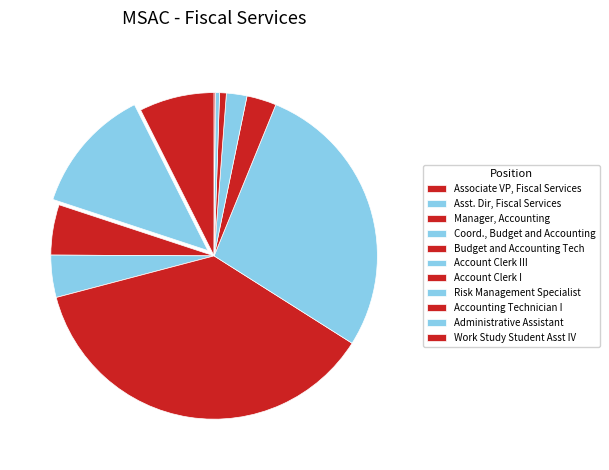

Combined, what portion of the pie is Account Clerk I and Accounting Technician I?

3.6%